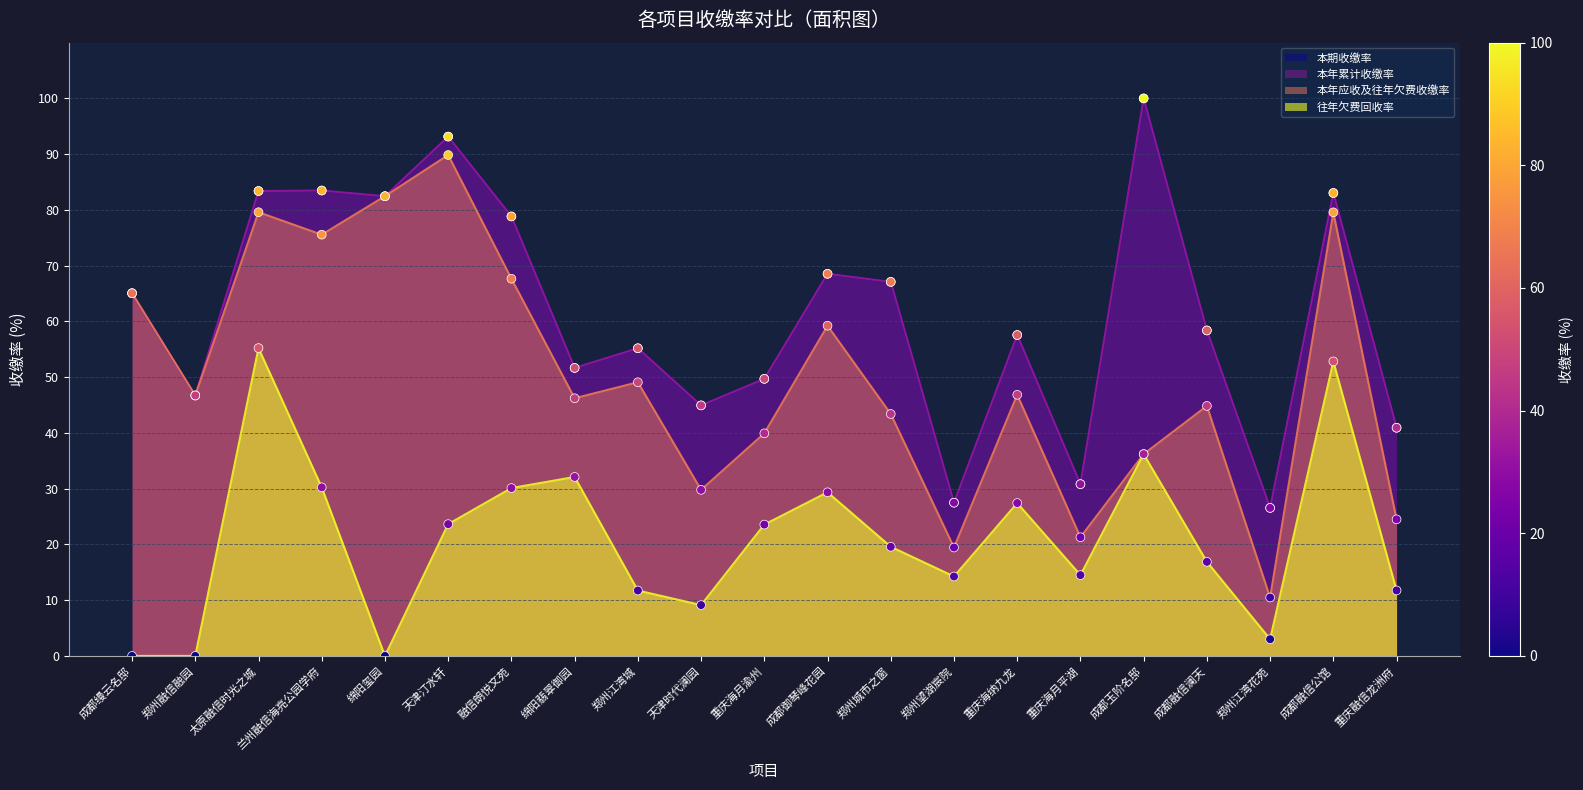

Which series reaches the minimum Y coordinate?

往年欠费回收率